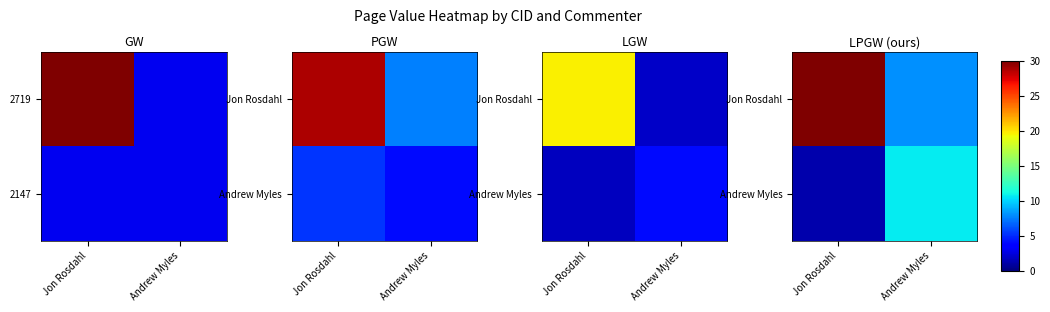

What is the sum of all Jon Rosdahl values?

38.1